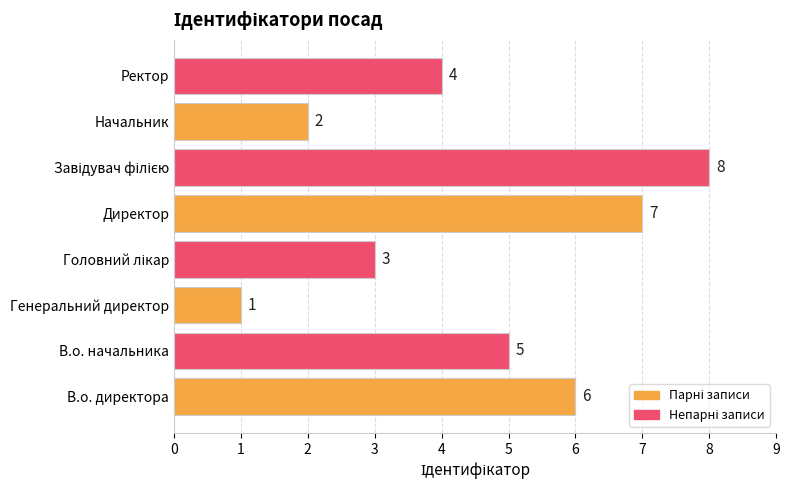

How many values are between 3 and 7?

5